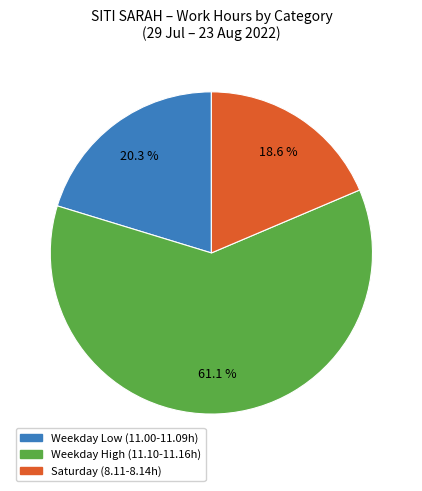

How many slices are in this pie chart?

3